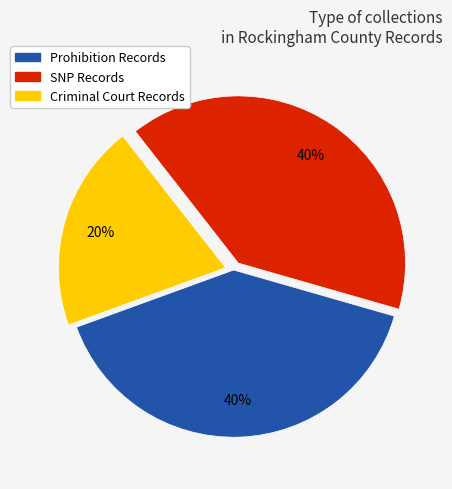

Does any single category account for the majority?

No